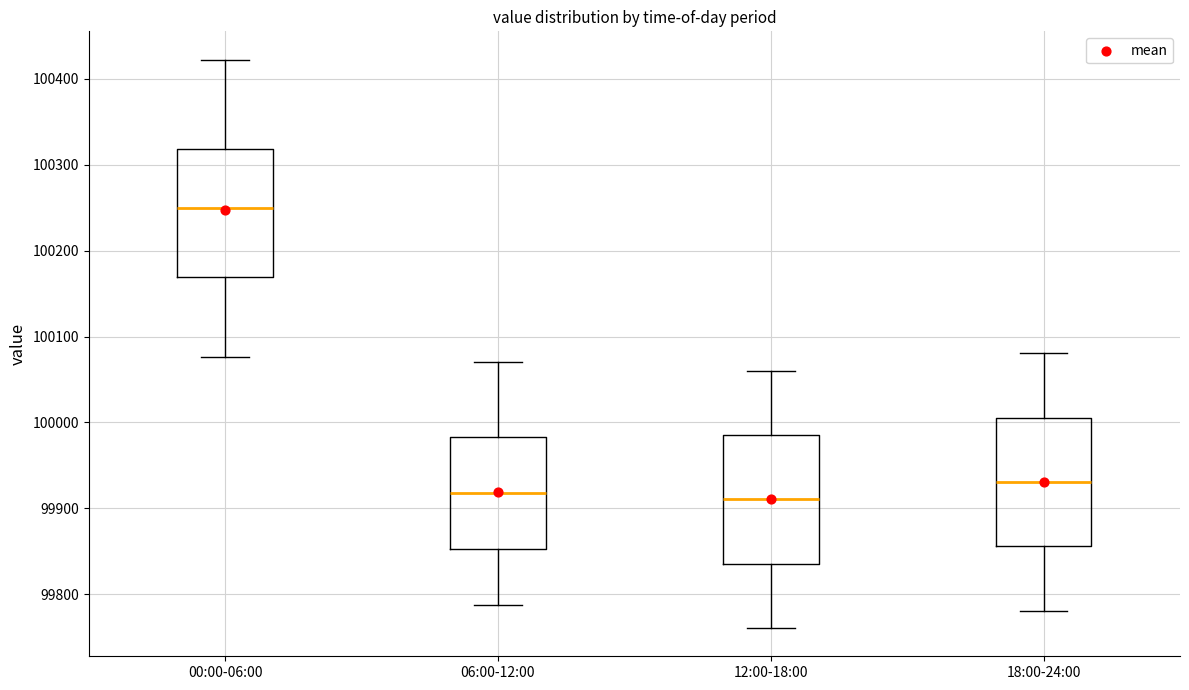

Reading left to right, transcribe this box plot: for each box, give where its median line is, the range the box spans, and where its two whiskers end, as read against the y-axis. The values are not printed on the chart, so give them approximately, as read against the axis.

00:00-06:00: median 100250, box 100170 to 100320, whiskers 100080 to 100420
06:00-12:00: median 99920, box 99850 to 99980, whiskers 99790 to 100070
12:00-18:00: median 99910, box 99840 to 99990, whiskers 99760 to 100060
18:00-24:00: median 99930, box 99860 to 100010, whiskers 99780 to 100080